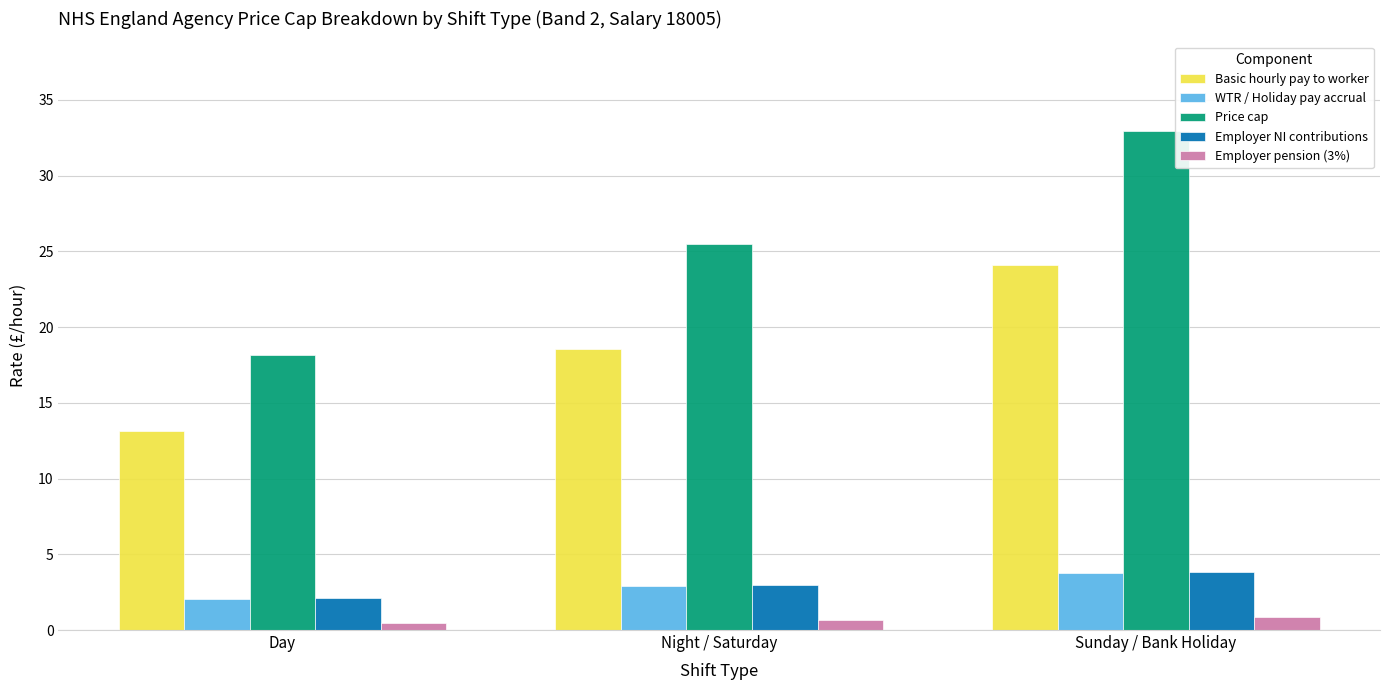

List the labels in order of WTR / Holiday pay accrual value, largest first.

Sunday / Bank Holiday, Night / Saturday, Day